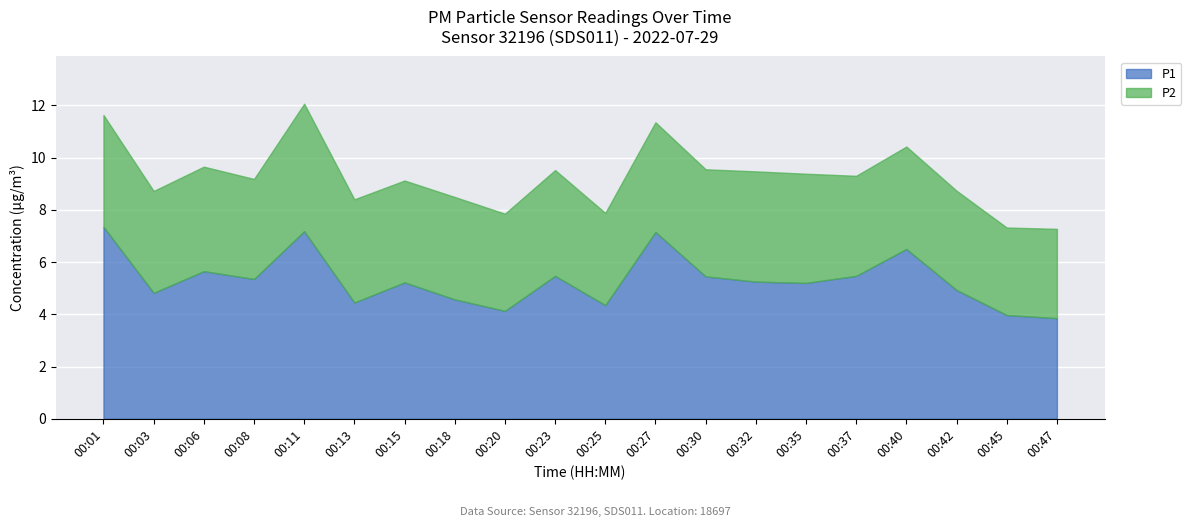

Reading left to right, extract all data points from this chart.

P1: 7.3	4.8	5.7	5.3	7.2	4.5	5.2	4.6	4.1	5.5	4.3	7.2	5.5	5.2	5.2	5.5	6.5	4.9	4.0	3.9
P2: 4.3	3.9	4.0	3.8	4.9	4.0	3.9	3.9	3.7	4.0	3.5	4.2	4.1	4.2	4.2	3.8	3.9	3.8	3.4	3.4